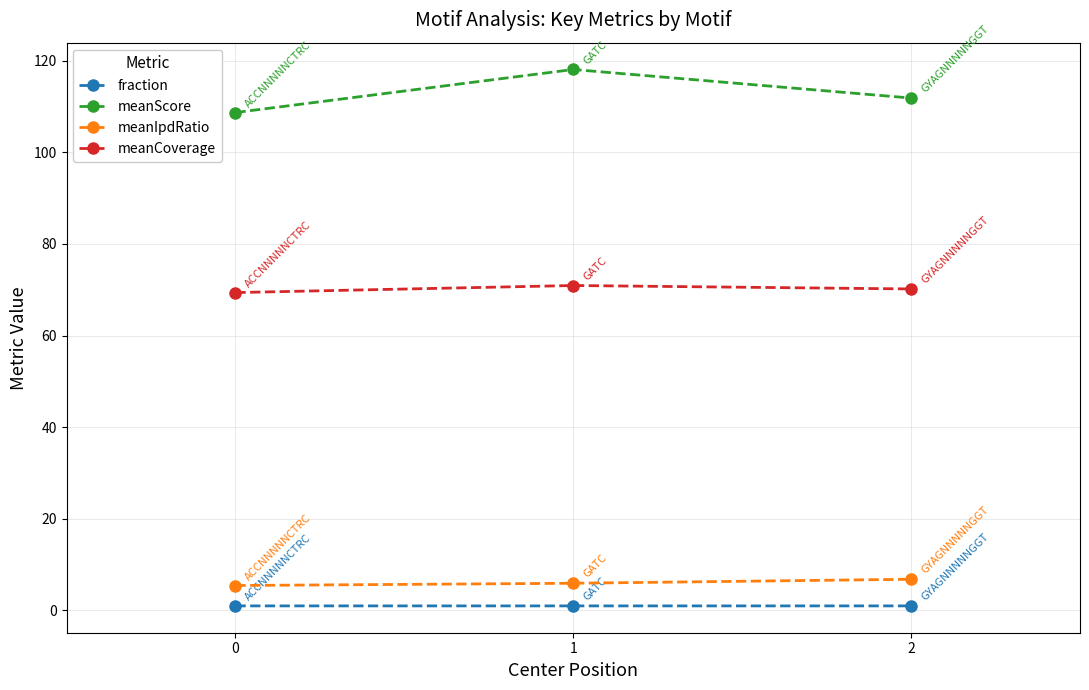

Is it true that meanIpdRatio equals 5.9 at 1?

True